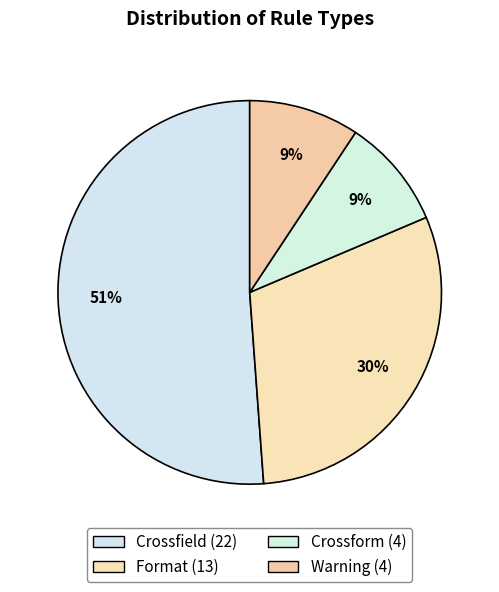

What percentage is the Warning slice, to the nearest percent?

9%